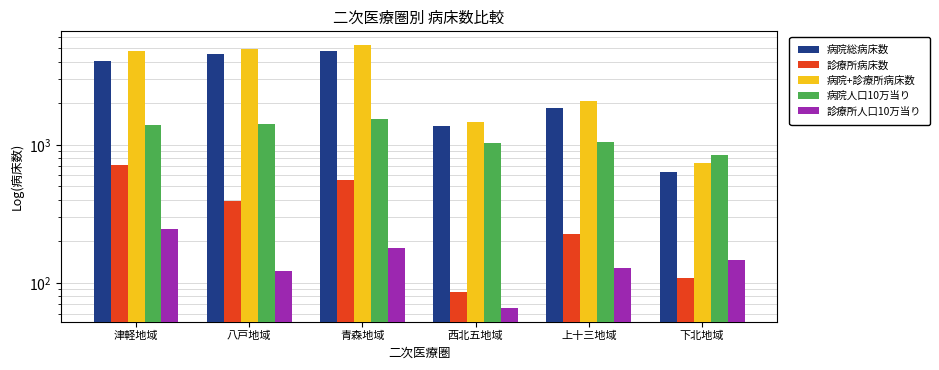

What are all the series names shown in the legend?

病院総病床数, 診療所病床数, 病院+診療所病床数, 病院人口10万当り, 診療所人口10万当り